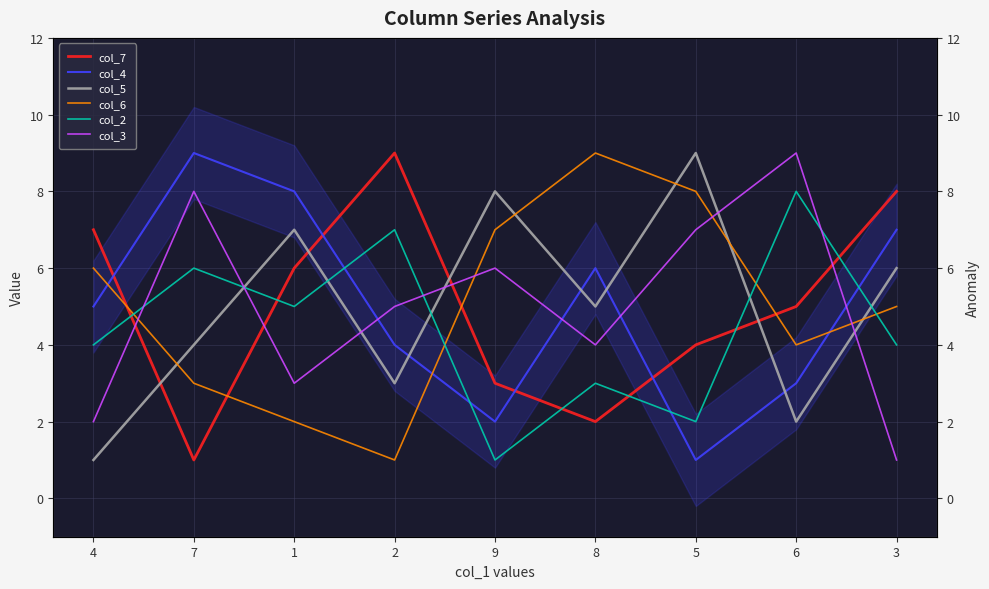

What is the difference between the maximum and second lowest values in the col_2 series?

6